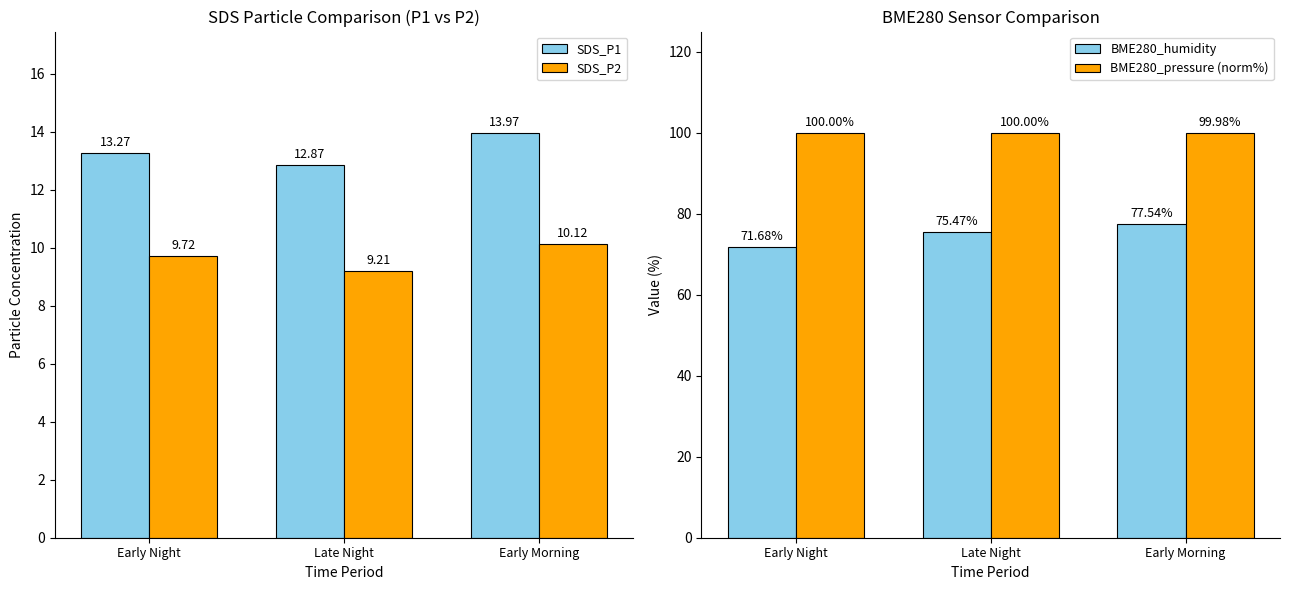

What is the total value across all series at Early Night?

194.7